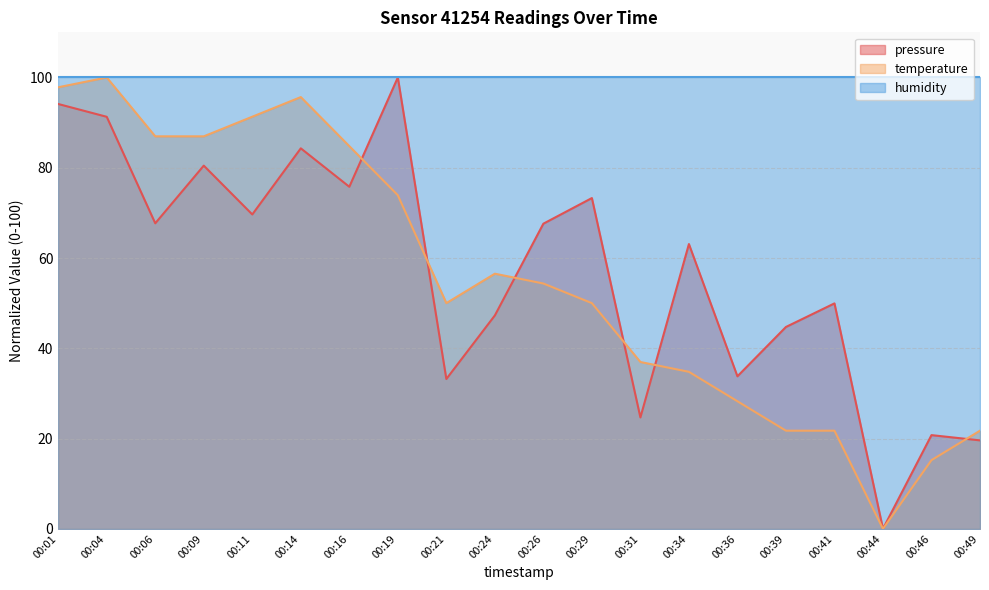

What is the total value across all series at 00:09?

267.4